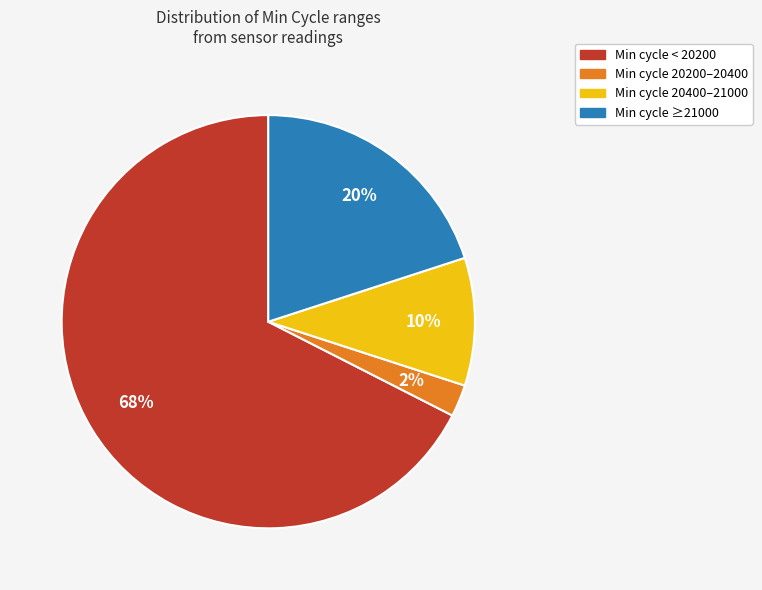

Which has a higher value, Min cycle 20400–21000 or Min cycle ≥21000?

Min cycle ≥21000